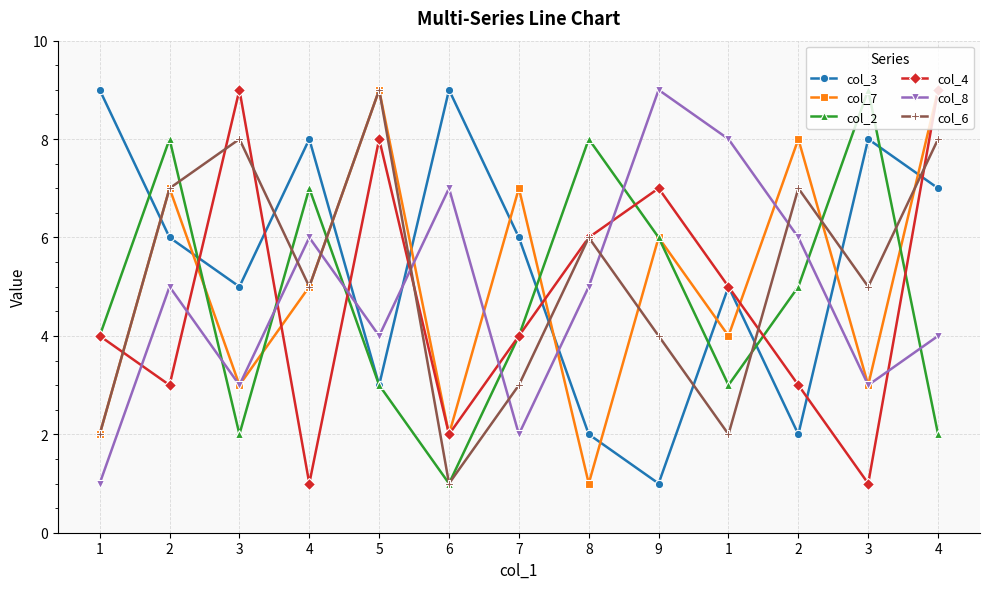

Rank the categories by col_7 value from highest to lowest.

5, 4, 2, 2, 7, 9, 4, 1, 3, 3, 1, 6, 8